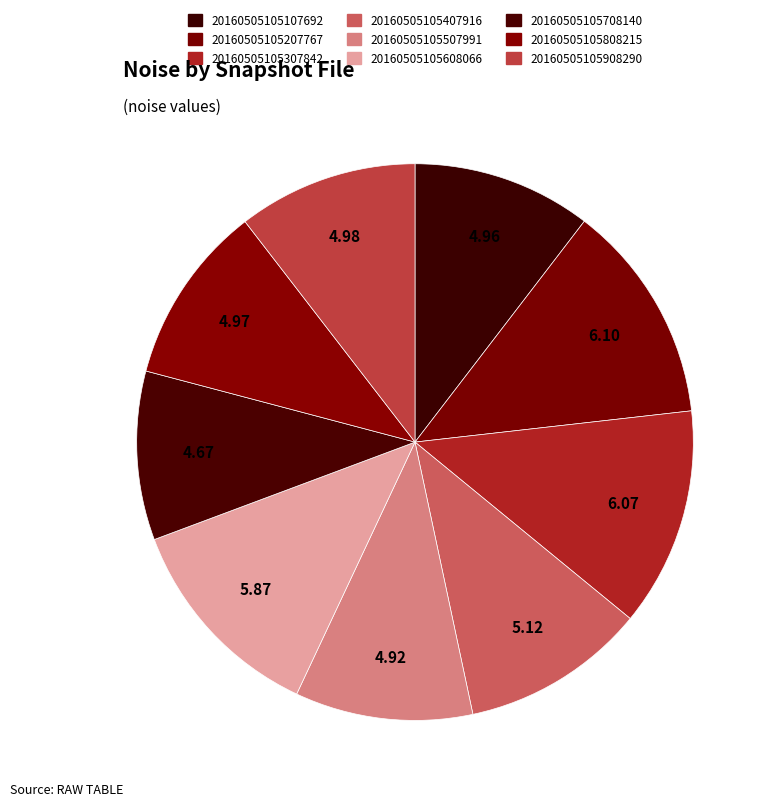

To the nearest percent, what is the difference between the largest and smallest slice percentages?

3%